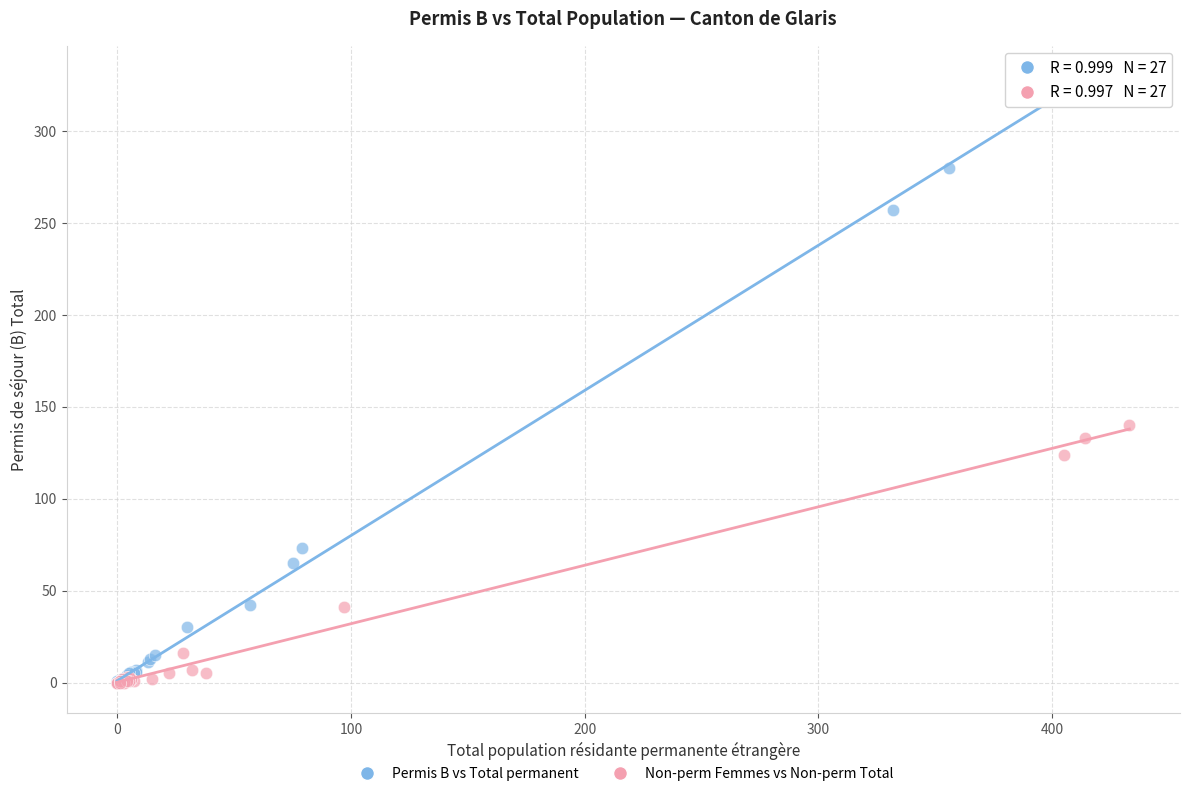

Which series has the largest Y range (max minus min)?

Permis B vs Total permanent